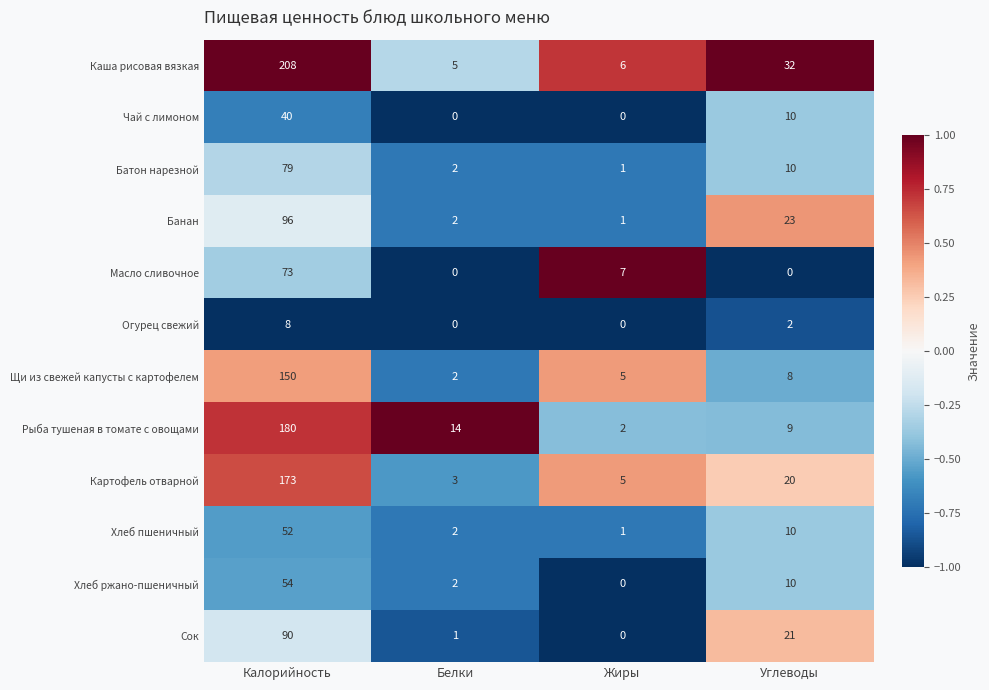

Which category has the highest value across all series?

Калорийность